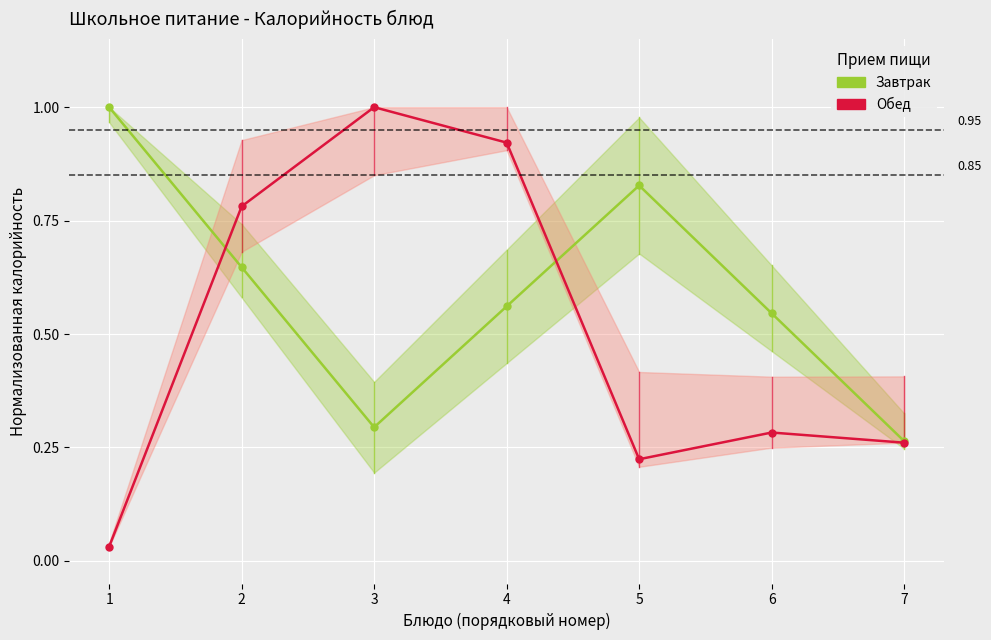

At which category does Завтрак reach its first local valley?

3